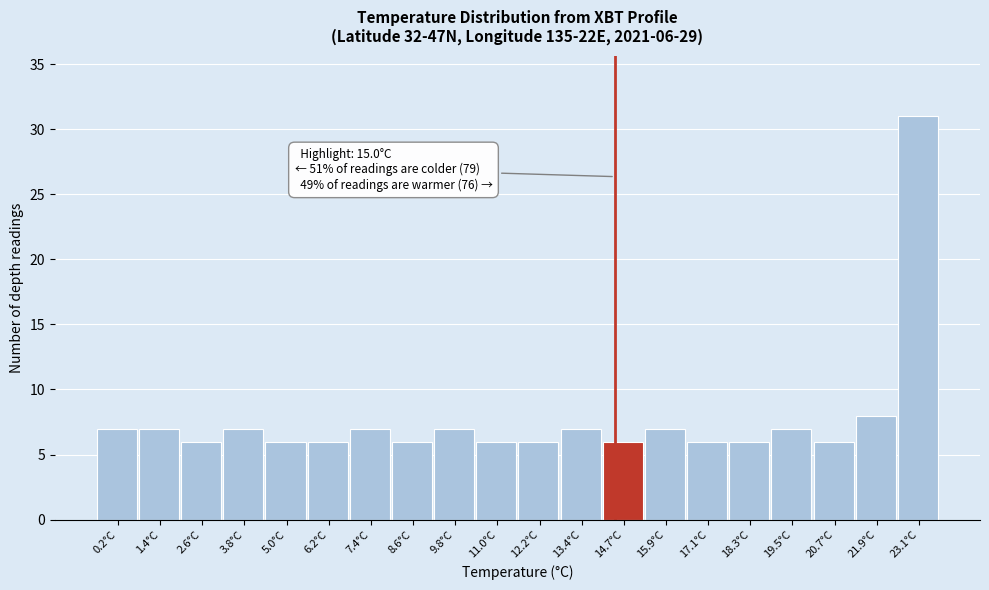

Reading right to left, extract all data points from this chart.

31	8	6	7	6	6	7	6	7	6	6	7	6	7	6	6	7	6	7	7